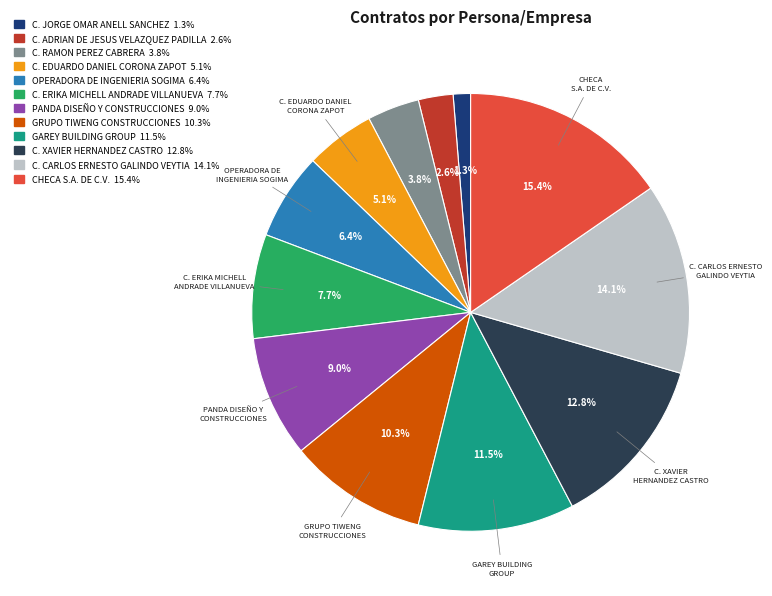

Is there a majority slice in this chart?

No